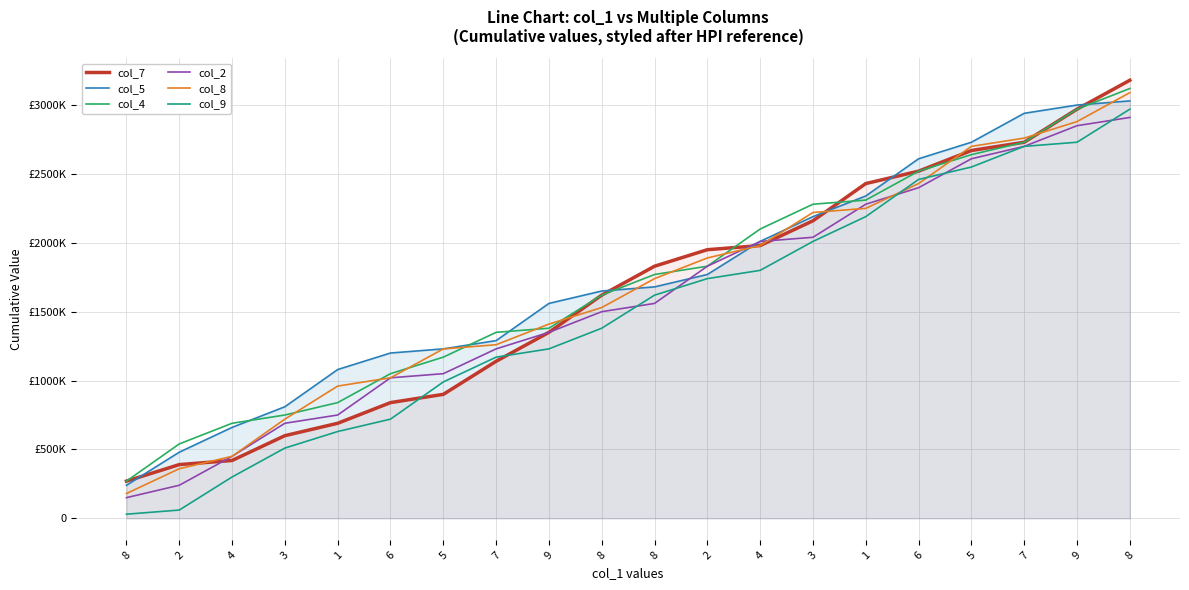

List the labels in order of col_9 value, smallest first.

8, 2, 4, 3, 1, 6, 5, 7, 9, 8, 8, 2, 4, 3, 1, 6, 5, 7, 9, 8